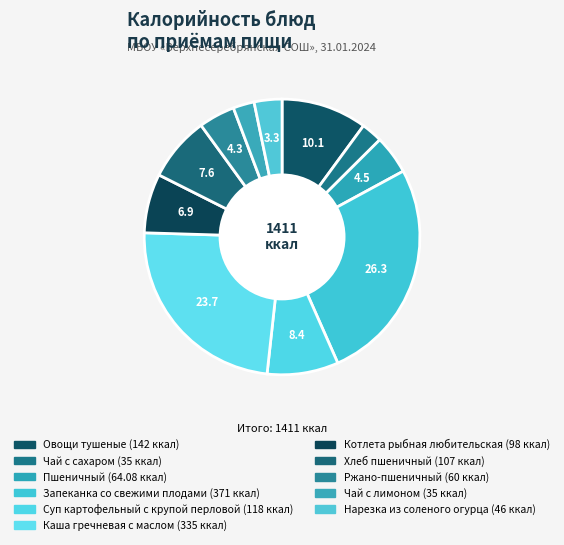

How many segments does this pie chart have?

11